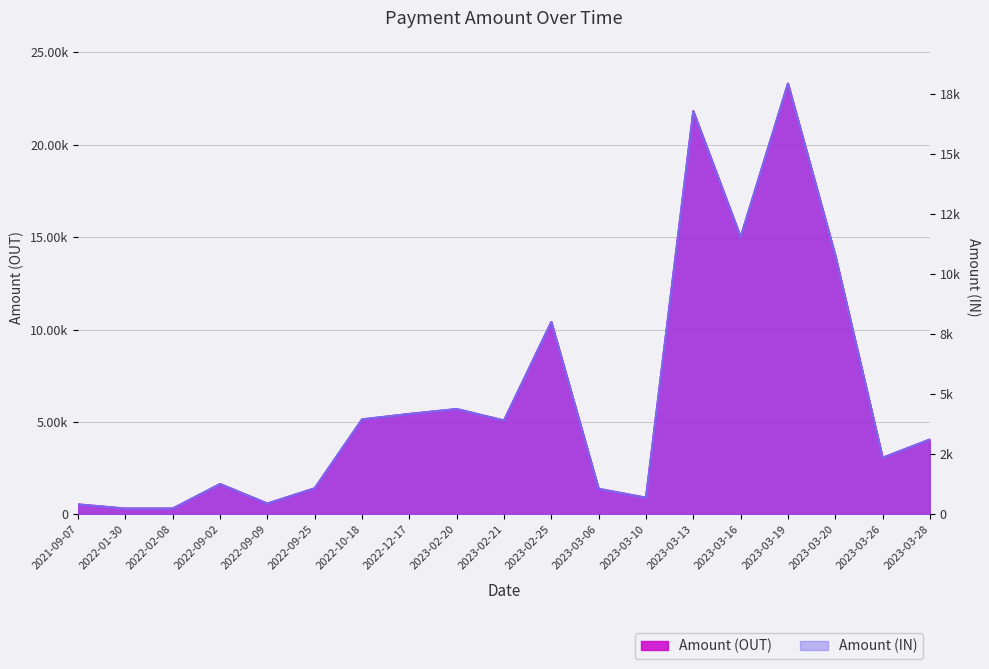

What is the difference between the maximum and second lowest values in the Amount (OUT) series?

22993.2